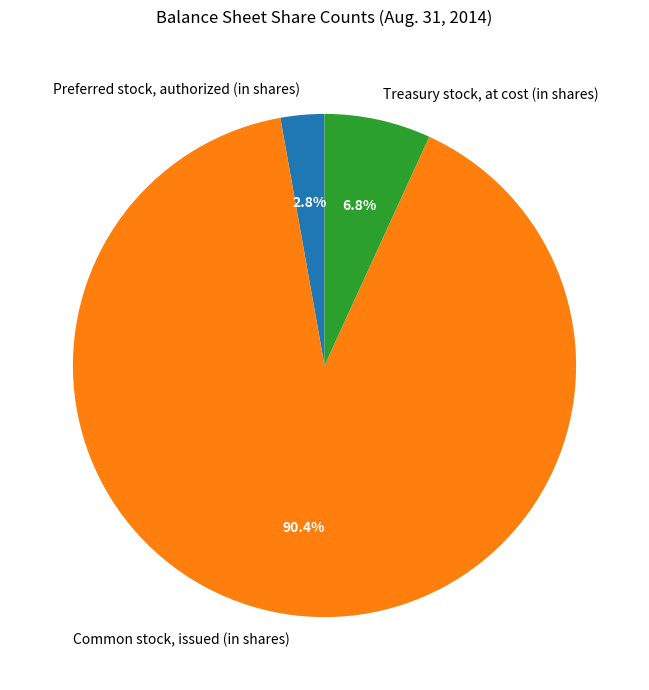

What portion of the pie excludes Common stock, issued (in shares)?

9.6%